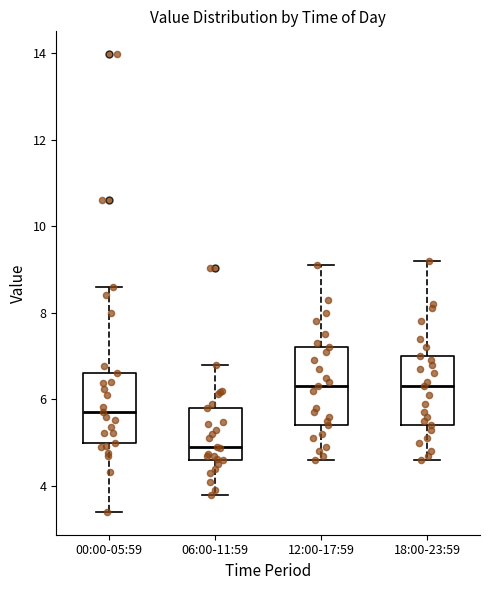

Which box is the tallest, from its lower edge to its upper edge?

12:00-17:59